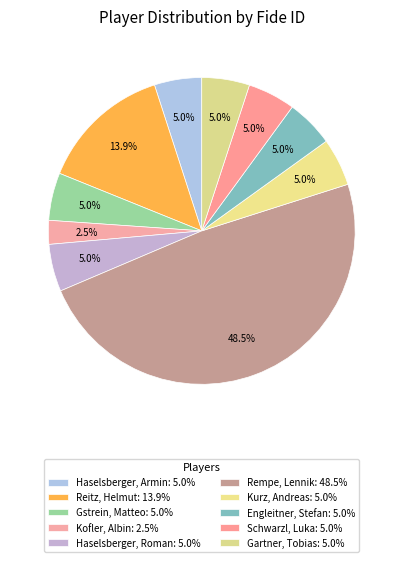

Is Haselsberger, Armin the majority of the pie?

No